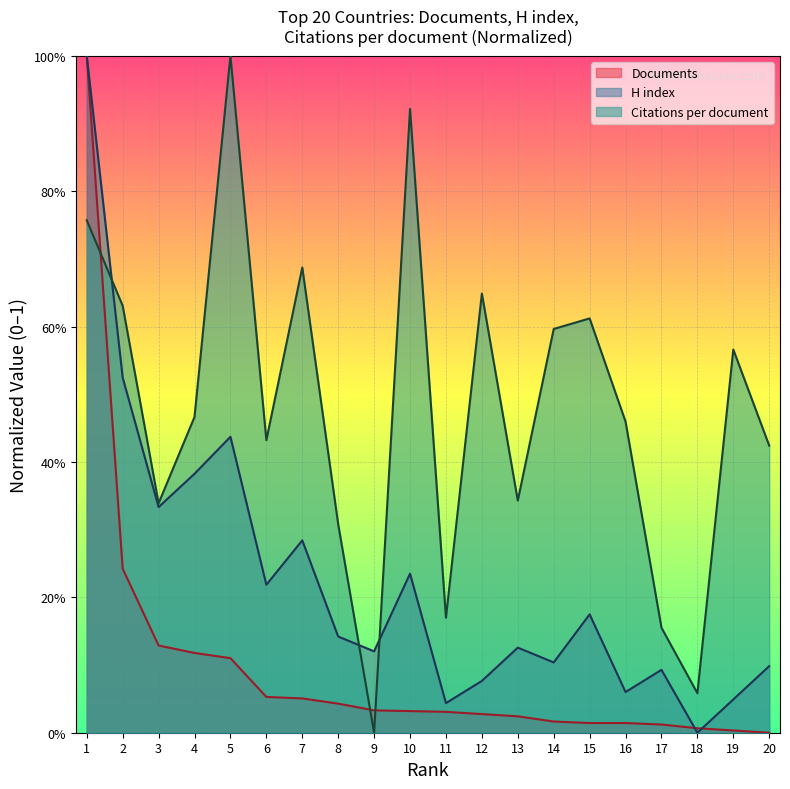

Reading left to right, list all the values displayed in this chart.

Citations per document: 0.8	0.6	0.3	0.5	1.0	0.4	0.7	0.3	0.0	0.9	0.2	0.6	0.3	0.6	0.6	0.5	0.2	0.1	0.6	0.4
H index: 1.0	0.5	0.3	0.4	0.4	0.2	0.3	0.1	0.1	0.2	0.0	0.1	0.1	0.1	0.2	0.1	0.1	0.0	0.0	0.1
Documents: 1.0	0.2	0.1	0.1	0.1	0.1	0.1	0.0	0.0	0.0	0.0	0.0	0.0	0.0	0.0	0.0	0.0	0.0	0.0	0.0